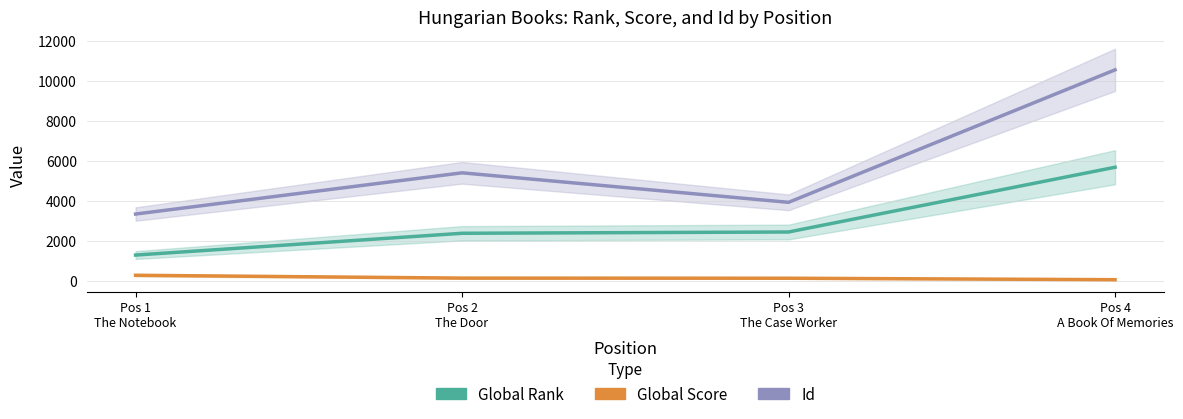

Is this an area chart (filled region under the line)?

No